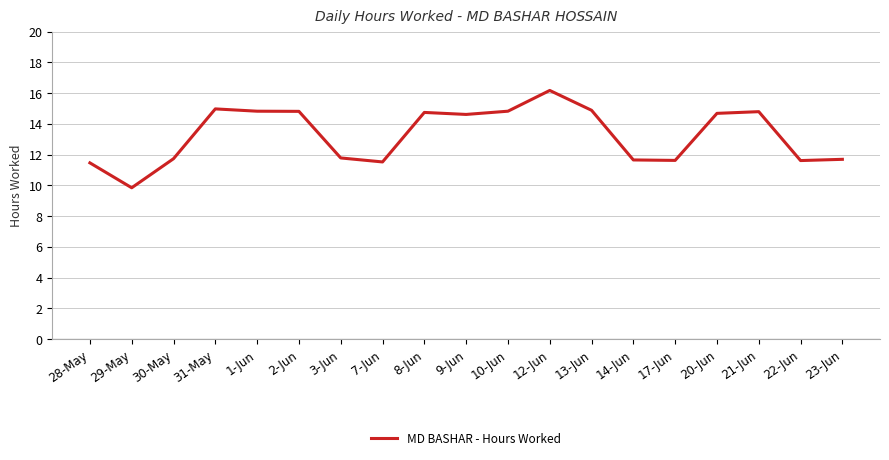

Does the chart have visible grid lines?

Yes